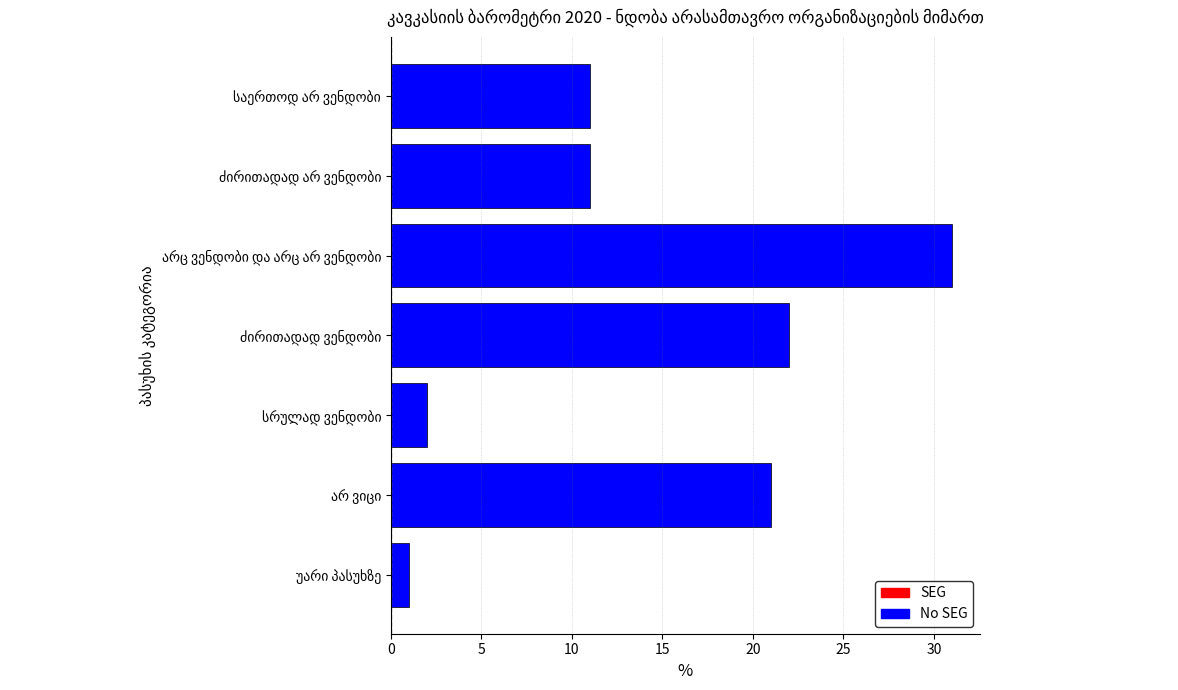

How many series are shown in this chart?

1